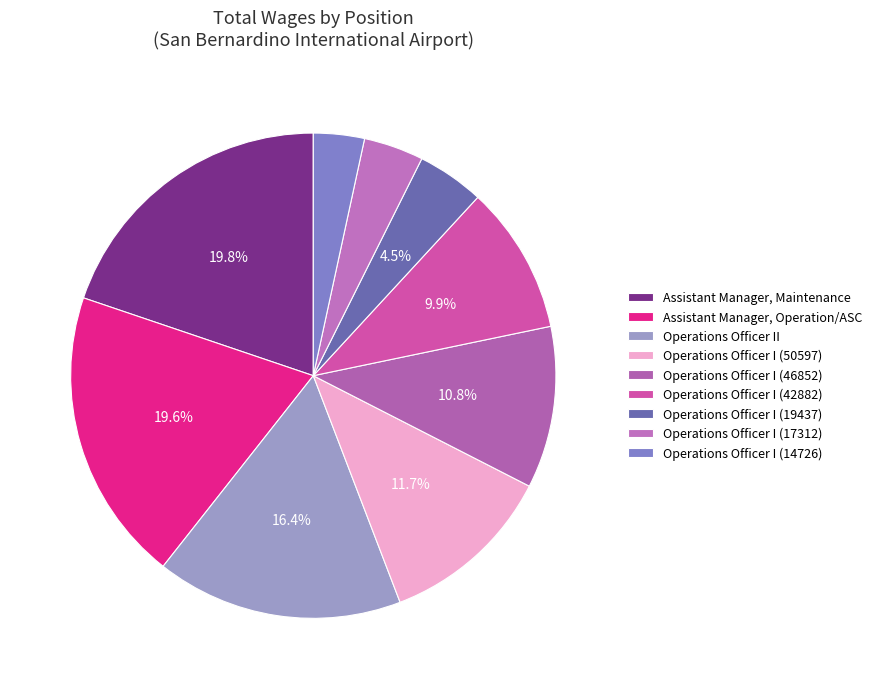

Rank the categories by value from highest to lowest.

Assistant Manager, Maintenance, Assistant Manager, Operation/ASC, Operations Officer II, Operations Officer I (50597), Operations Officer I (46852), Operations Officer I (42882), Operations Officer I (19437), Operations Officer I (17312), Operations Officer I (14726)